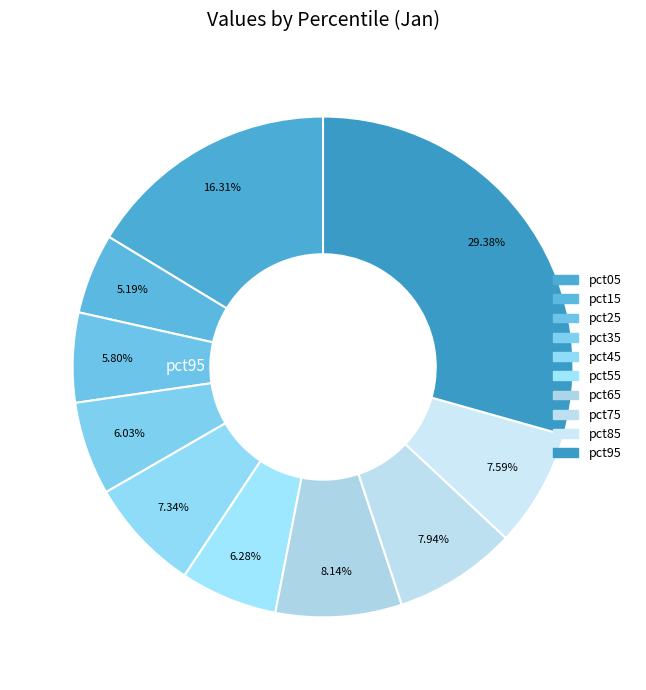

Is pct55 the majority of the pie?

No